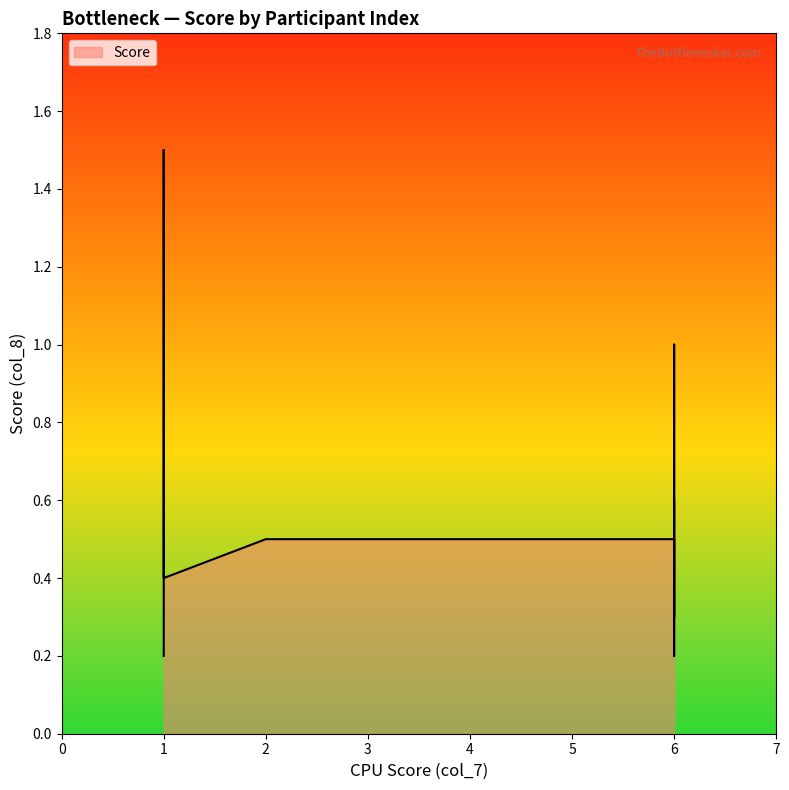

What is the label of the 2nd point from the left?

2